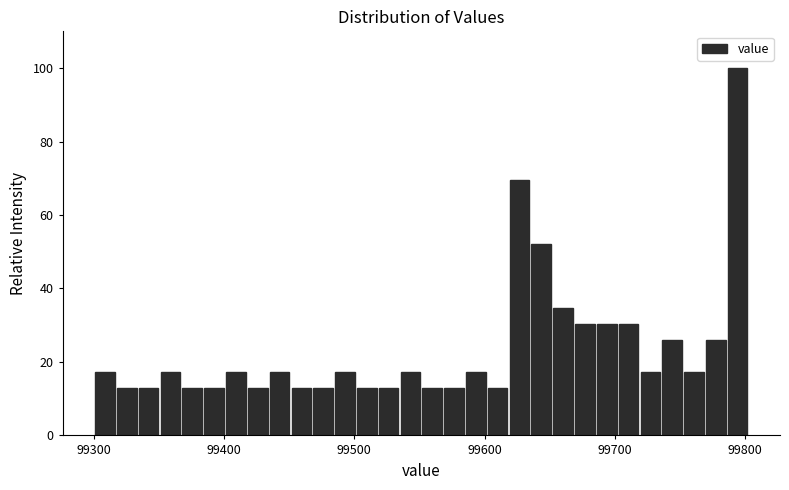

Around what value on the x-axis is the tallest bar? Give the approximate position of its centre, as read against the axis.

99790